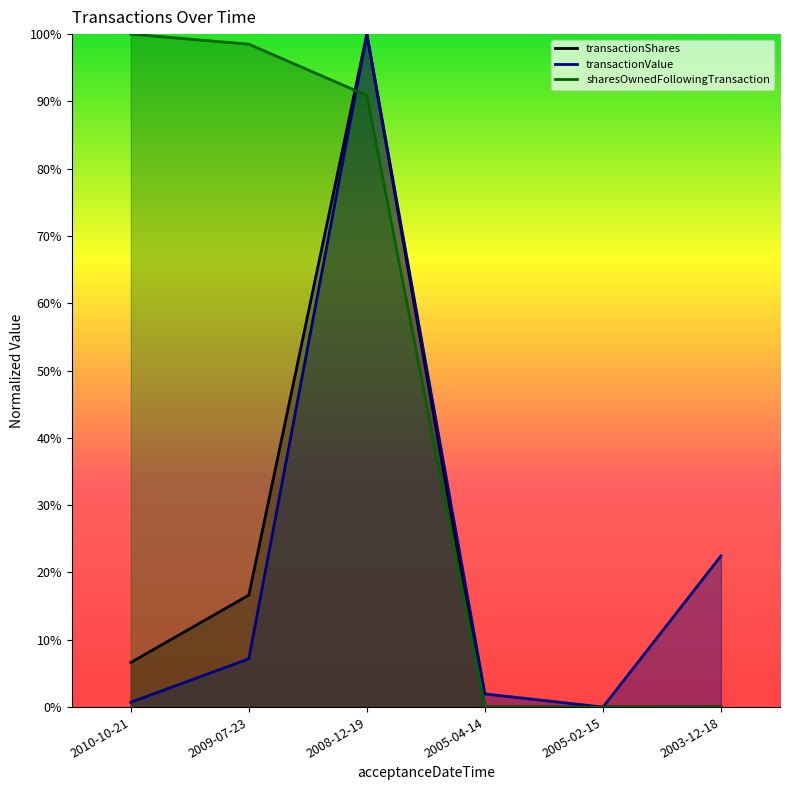

How many data points in transactionShares are above 0?

5